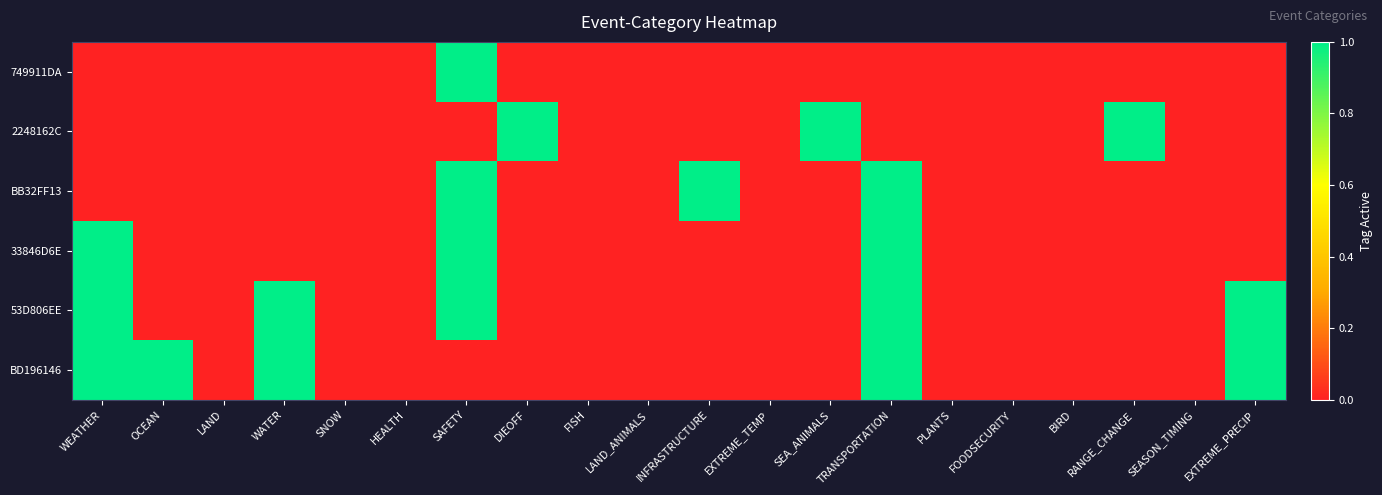

Reading left to right, what are all the values shown in this chart?

749911DA: WEATHER=0	OCEAN=0	LAND=0	WATER=0	SNOW=0	HEALTH=0	SAFETY=1	DIEOFF=0	FISH=0	LAND_ANIMALS=0	INFRASTRUCTURE=0	EXTREME_TEMP=0	SEA_ANIMALS=0	TRANSPORTATION=0	PLANTS=0	FOODSECURITY=0	BIRD=0	RANGE_CHANGE=0	SEASON_TIMING=0	EXTREME_PRECIP=0
2248162C: WEATHER=0	OCEAN=0	LAND=0	WATER=0	SNOW=0	HEALTH=0	SAFETY=0	DIEOFF=1	FISH=0	LAND_ANIMALS=0	INFRASTRUCTURE=0	EXTREME_TEMP=0	SEA_ANIMALS=1	TRANSPORTATION=0	PLANTS=0	FOODSECURITY=0	BIRD=0	RANGE_CHANGE=1	SEASON_TIMING=0	EXTREME_PRECIP=0
BB32FF13: WEATHER=0	OCEAN=0	LAND=0	WATER=0	SNOW=0	HEALTH=0	SAFETY=1	DIEOFF=0	FISH=0	LAND_ANIMALS=0	INFRASTRUCTURE=1	EXTREME_TEMP=0	SEA_ANIMALS=0	TRANSPORTATION=1	PLANTS=0	FOODSECURITY=0	BIRD=0	RANGE_CHANGE=0	SEASON_TIMING=0	EXTREME_PRECIP=0
33846D6E: WEATHER=1	OCEAN=0	LAND=0	WATER=0	SNOW=0	HEALTH=0	SAFETY=1	DIEOFF=0	FISH=0	LAND_ANIMALS=0	INFRASTRUCTURE=0	EXTREME_TEMP=0	SEA_ANIMALS=0	TRANSPORTATION=1	PLANTS=0	FOODSECURITY=0	BIRD=0	RANGE_CHANGE=0	SEASON_TIMING=0	EXTREME_PRECIP=0
53D806EE: WEATHER=1	OCEAN=0	LAND=0	WATER=1	SNOW=0	HEALTH=0	SAFETY=1	DIEOFF=0	FISH=0	LAND_ANIMALS=0	INFRASTRUCTURE=0	EXTREME_TEMP=0	SEA_ANIMALS=0	TRANSPORTATION=1	PLANTS=0	FOODSECURITY=0	BIRD=0	RANGE_CHANGE=0	SEASON_TIMING=0	EXTREME_PRECIP=1
BD196146: WEATHER=1	OCEAN=1	LAND=0	WATER=1	SNOW=0	HEALTH=0	SAFETY=0	DIEOFF=0	FISH=0	LAND_ANIMALS=0	INFRASTRUCTURE=0	EXTREME_TEMP=0	SEA_ANIMALS=0	TRANSPORTATION=1	PLANTS=0	FOODSECURITY=0	BIRD=0	RANGE_CHANGE=0	SEASON_TIMING=0	EXTREME_PRECIP=1